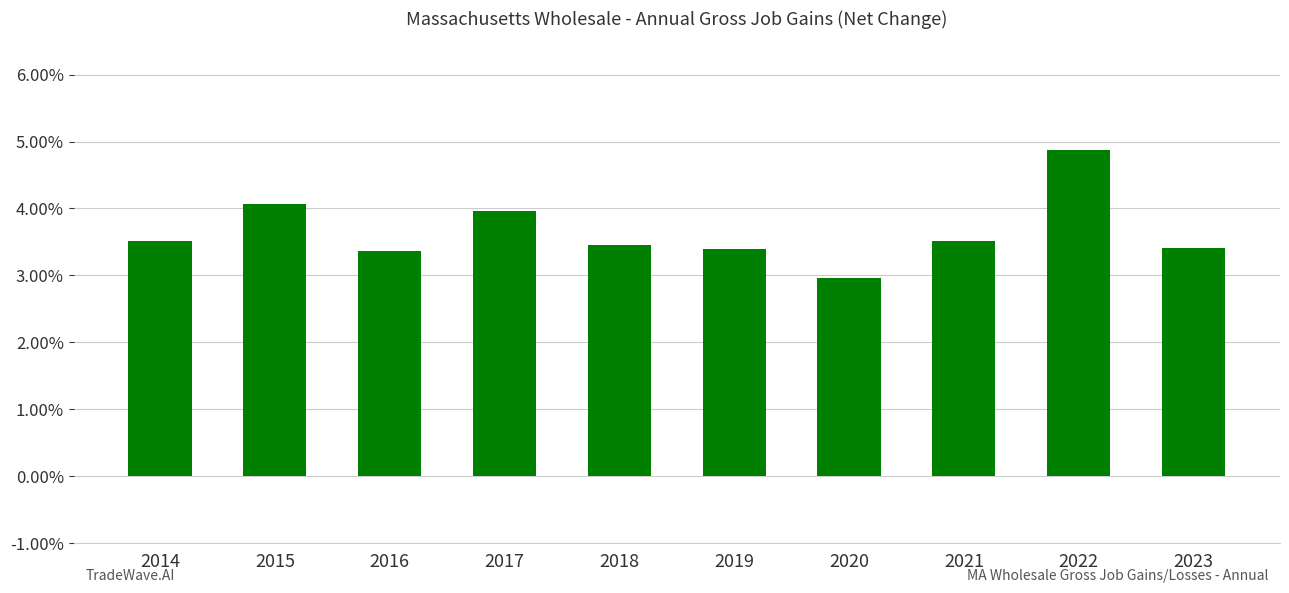

Are the bars grouped side by side (vs. stacked)?

No